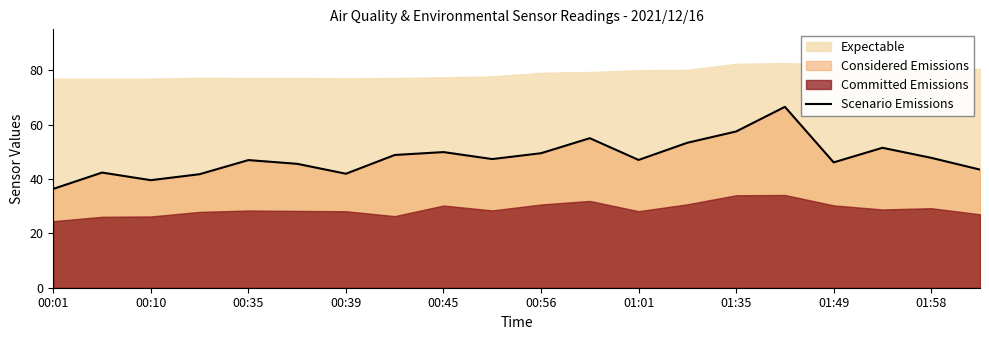

Reading right to left, transcribe all the data shown in this chart.

43.5	47.8	51.5	46.1	66.6	57.5	53.4	47.0	55.0	49.5	47.4	49.9	48.9	42.0	45.6	47.0	41.8	39.6	42.4	36.4